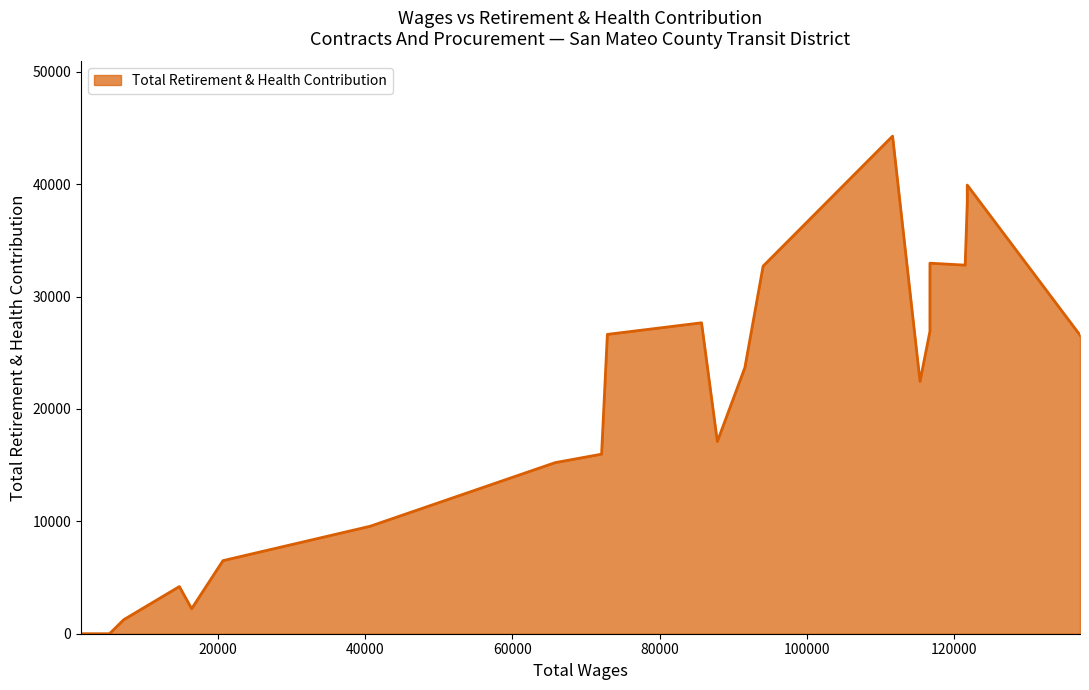

List the labels in order of value, smallest first.

5280, 1408, 7209, 16435, 14769, 20688, 40682, 65815, 72122, 87846, 115378, 91587, 137111, 72907, 116725, 85698, 94063, 121512, 116725, 121797, 121797, 111650